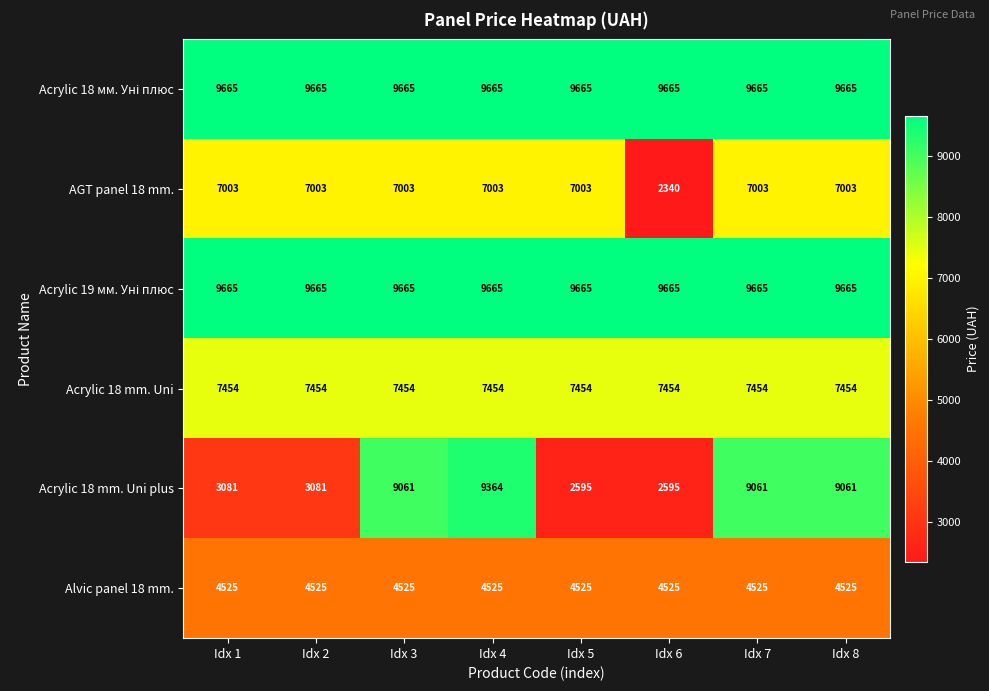

What is the sum of all Acrylic 18 mm. Uni values?

59632